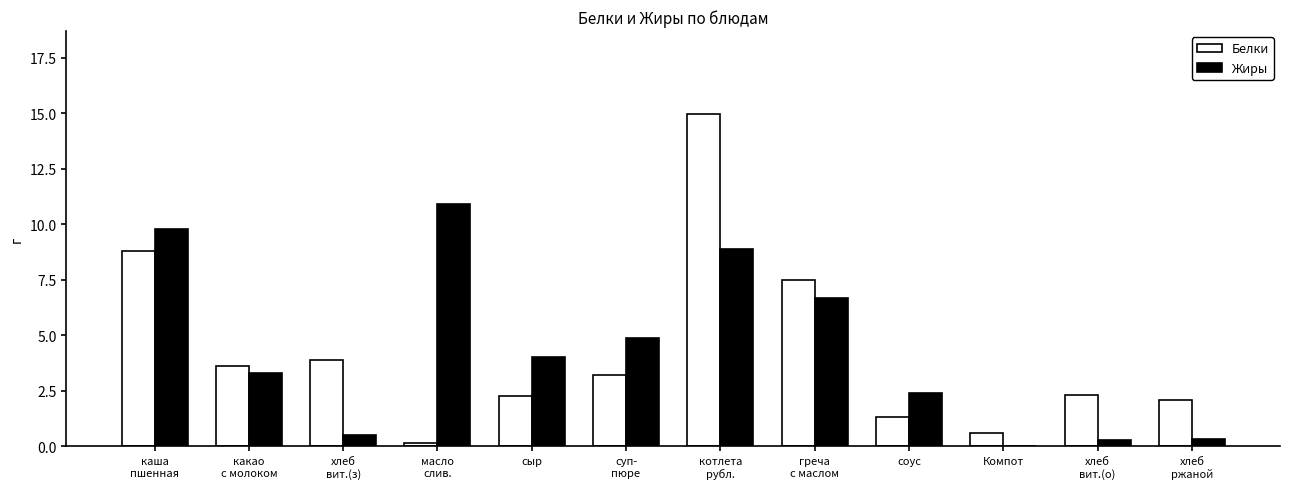

Is it true that Белки equals 1.3 at хлеб
ржаной?

False